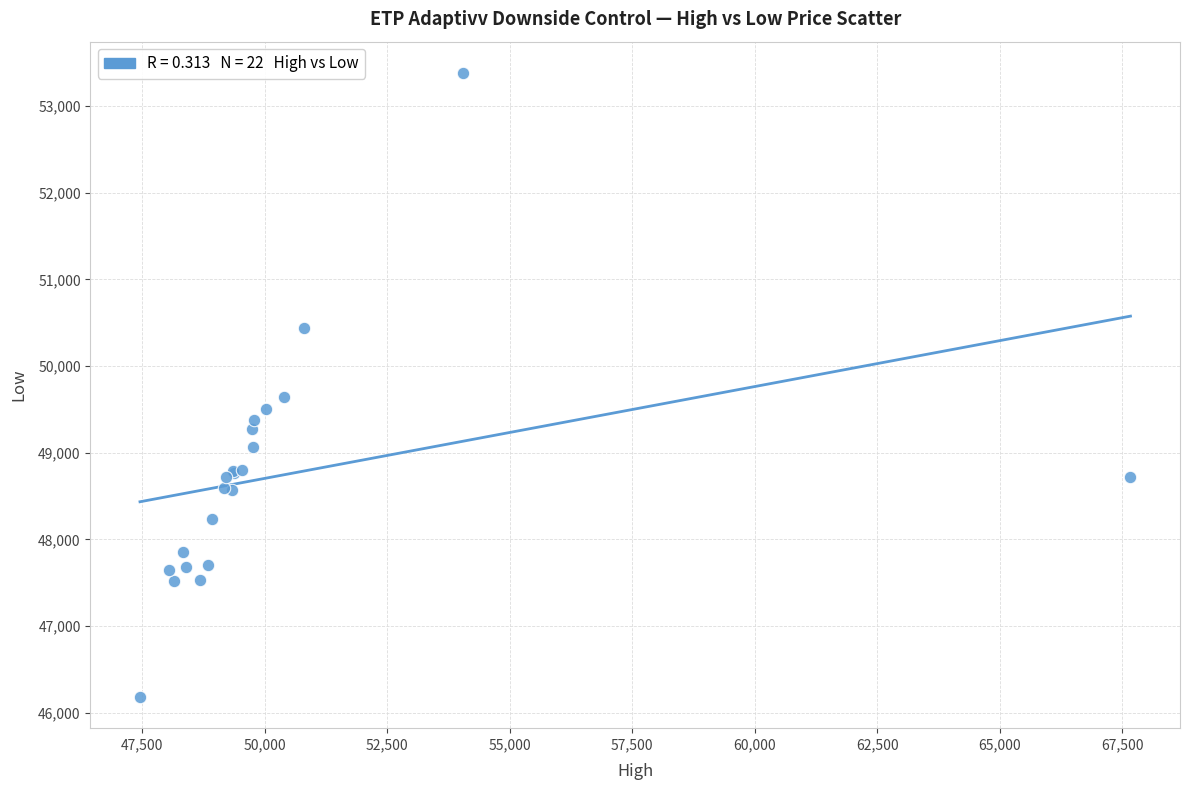

What Y value in the scatter plot is closest to 49782?

49638